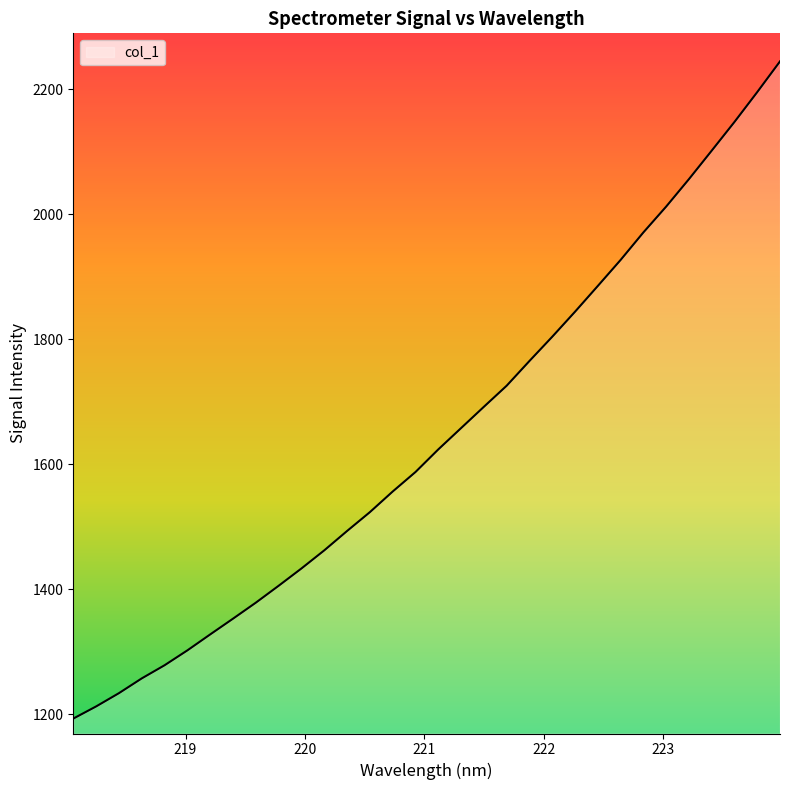

How many categories are shown in the chart?

32